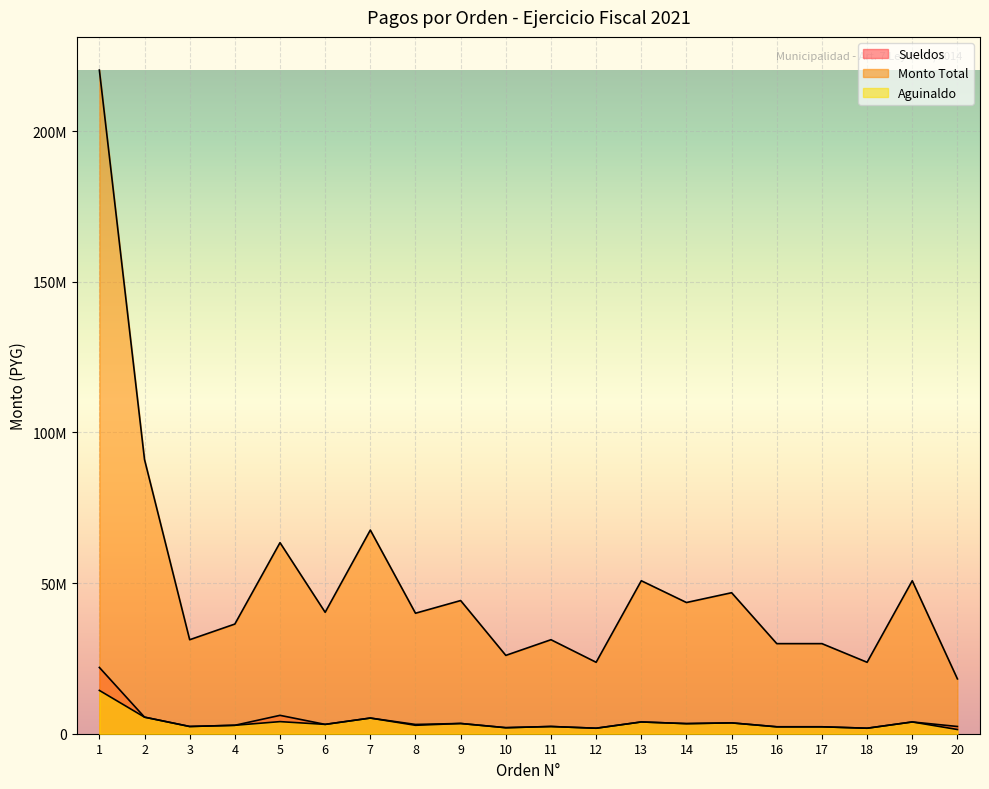

What are all the series names shown in the legend?

Sueldos, Monto Total, Aguinaldo